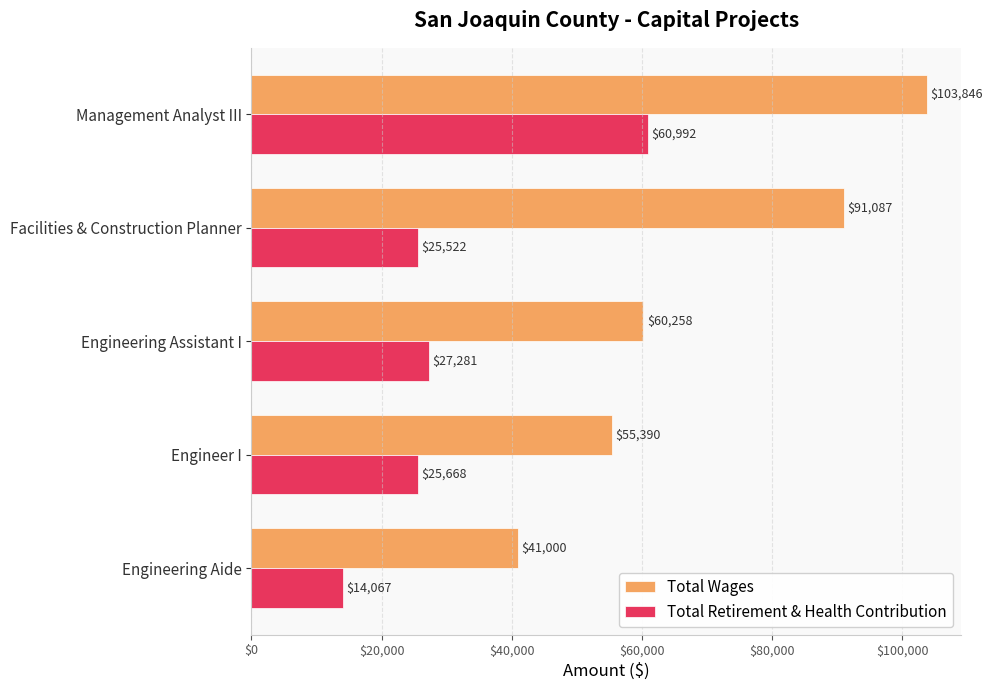

The Total Wages series shows 28063 at Engineering Aide. True or false?

False